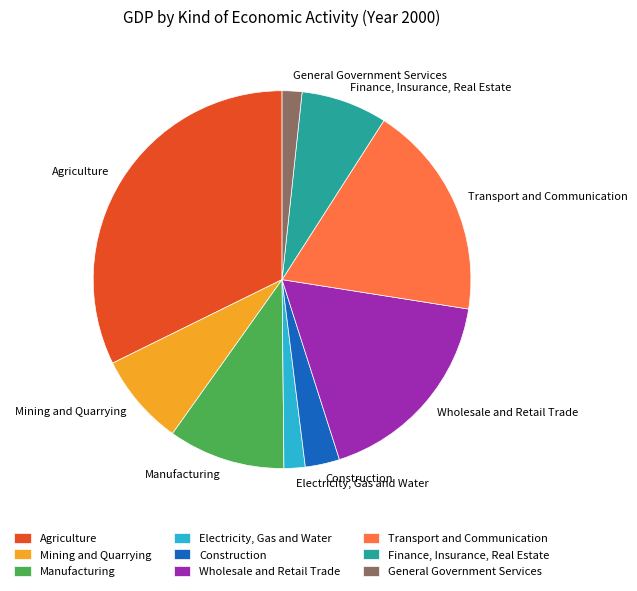

Rank the categories by value from highest to lowest.

Agriculture, Transport and Communication, Wholesale and Retail Trade, Manufacturing, Mining and Quarrying, Finance, Insurance, Real Estate, Construction, Electricity, Gas and Water, General Government Services